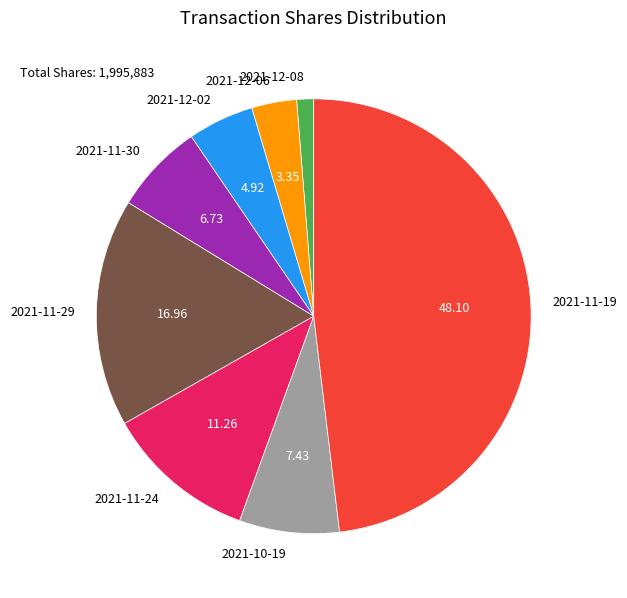

Rank the categories by value from lowest to highest.

2021-12-08, 2021-12-06, 2021-12-02, 2021-11-30, 2021-10-19, 2021-11-24, 2021-11-29, 2021-11-19